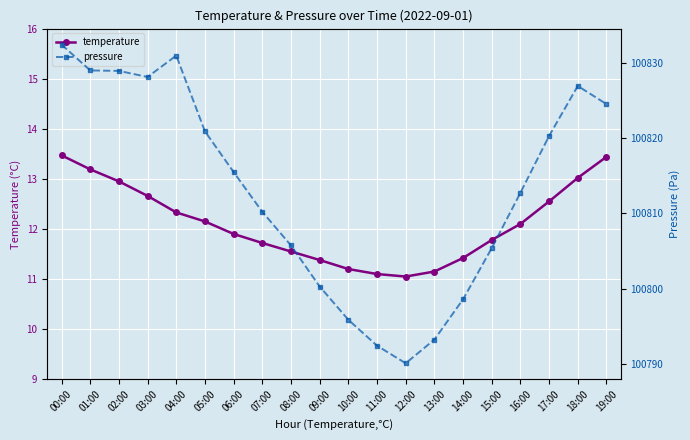

At 11:00, list the series in order from smallest to largest.

temperature, pressure